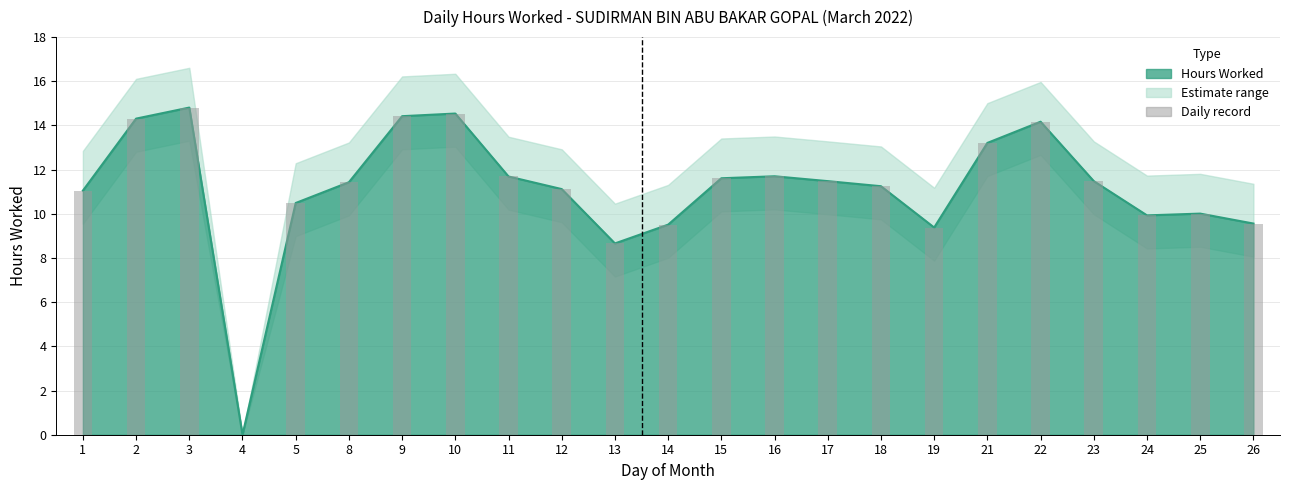

What is the value of the 22nd bar from the left?

10.0